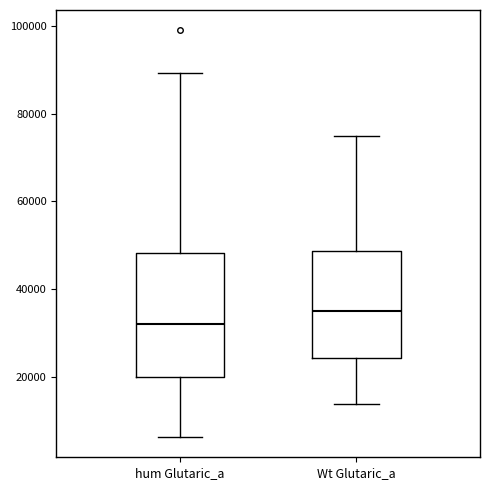

Where does the median line of the box for hum Glutaric_a sit on the y-axis? The values are not printed on the chart, so give them approximately, as read against the axis.

32000